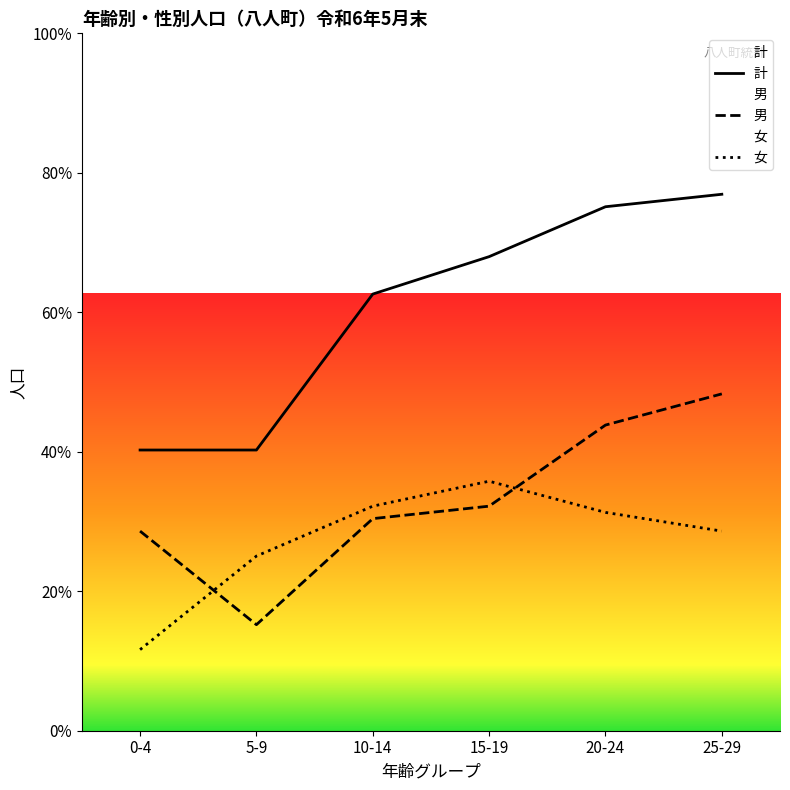

At which category does 男 reach its first local valley?

5-9